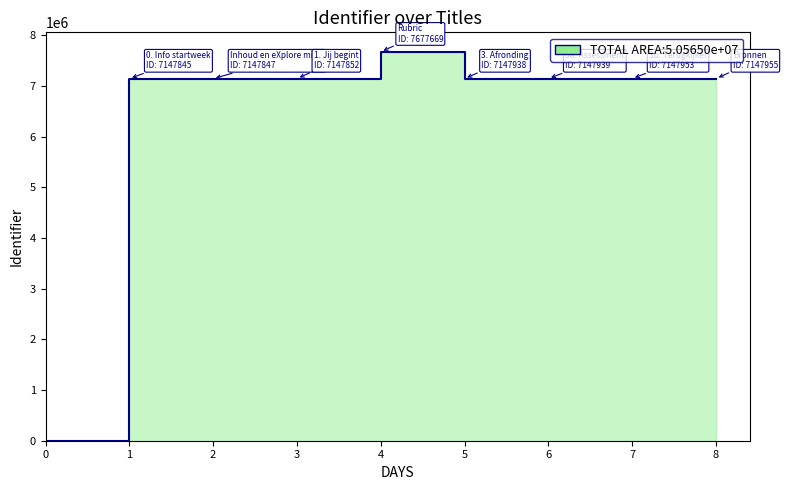

Where does the data first go above 7147938?

4